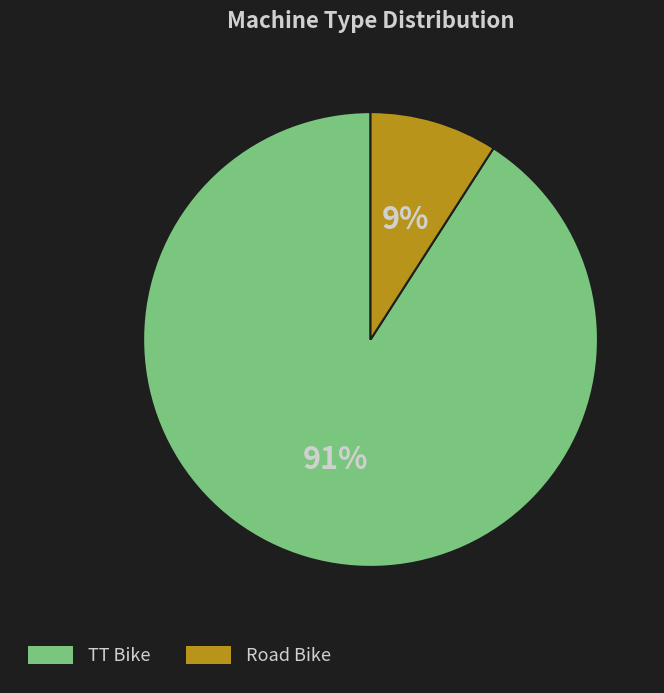

Count the number of slices in the pie.

2